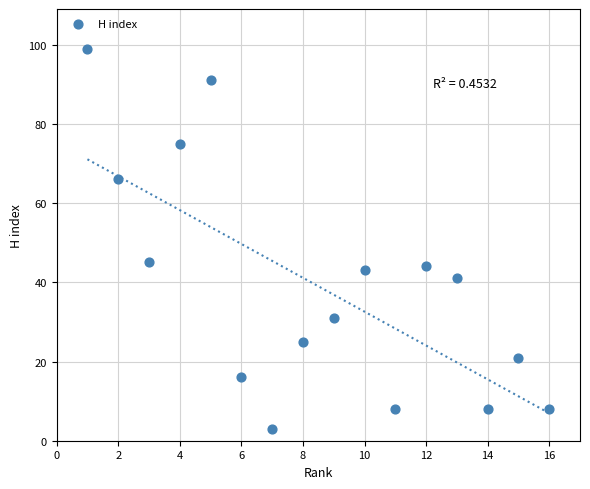

What is the range of Y values (max minus min)?

96